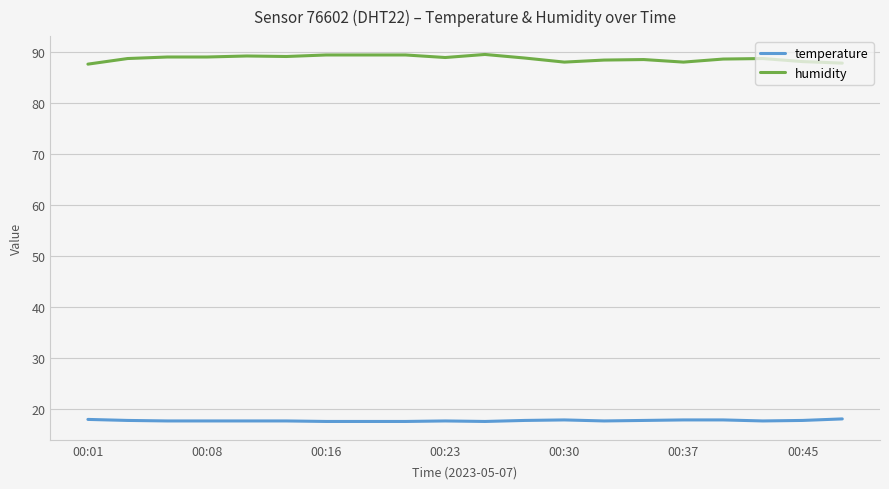

What is the difference between the maximum and minimum values in the humidity series?

1.9